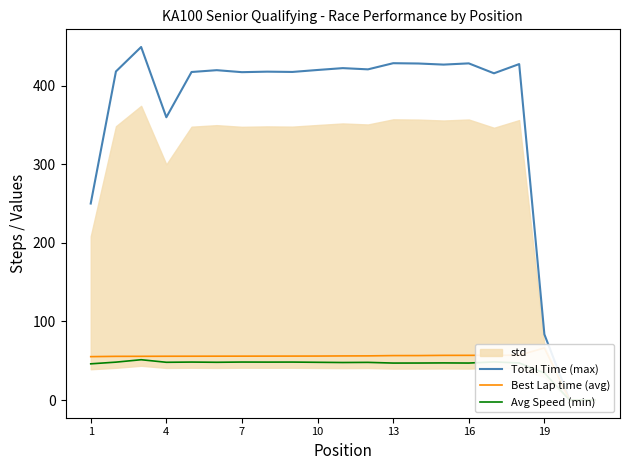

True or false: Avg Speed (min) has more than 2 points higher than both neighbors.

True